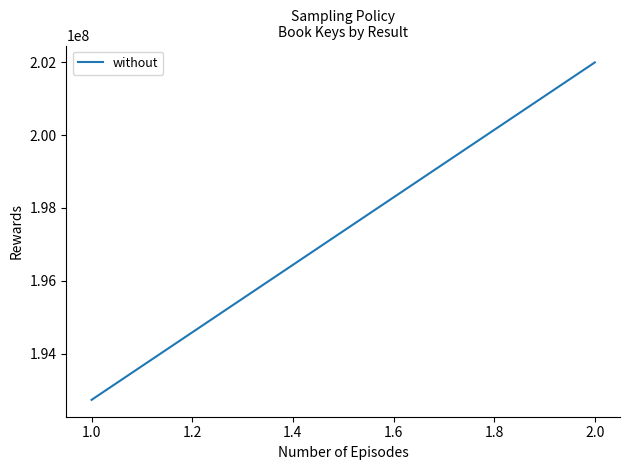

What is the smallest value displayed?

192735349